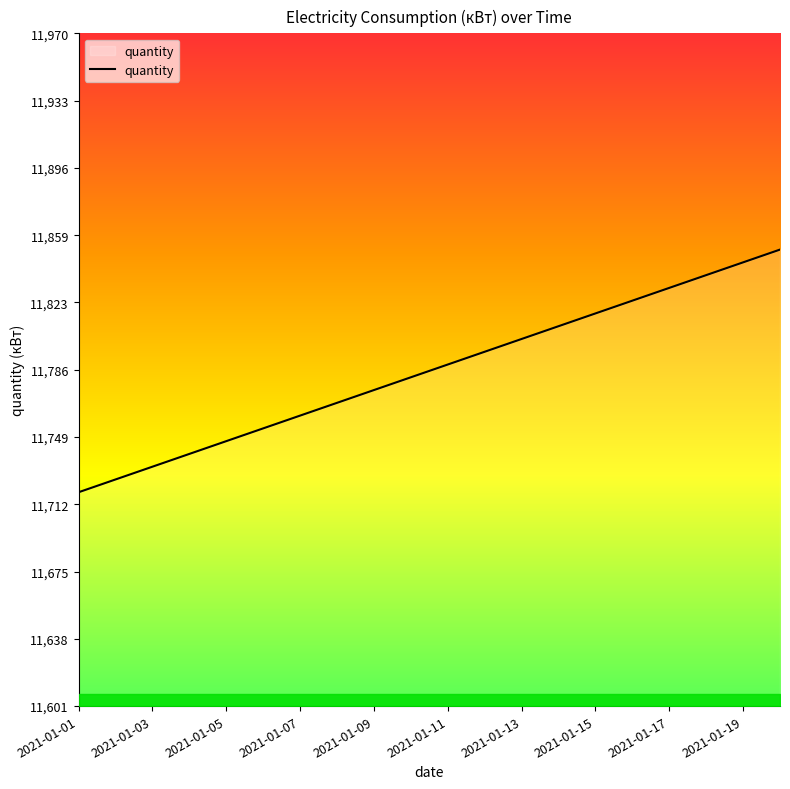

What is the greatest value displayed?

11852